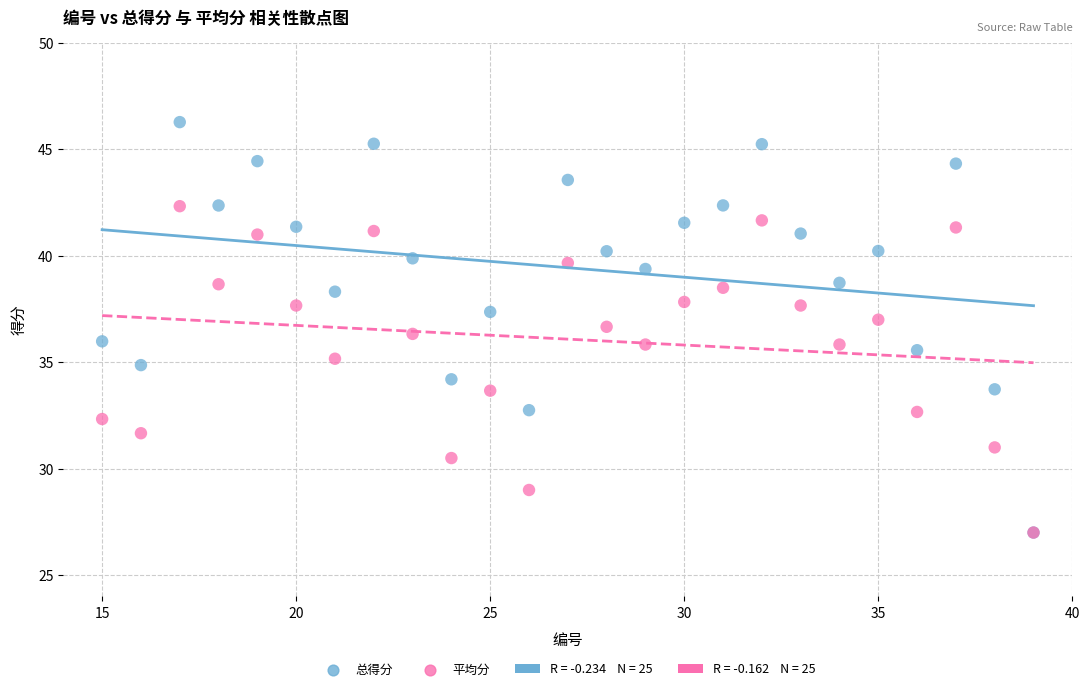

Which series has the largest Y range (max minus min)?

总得分